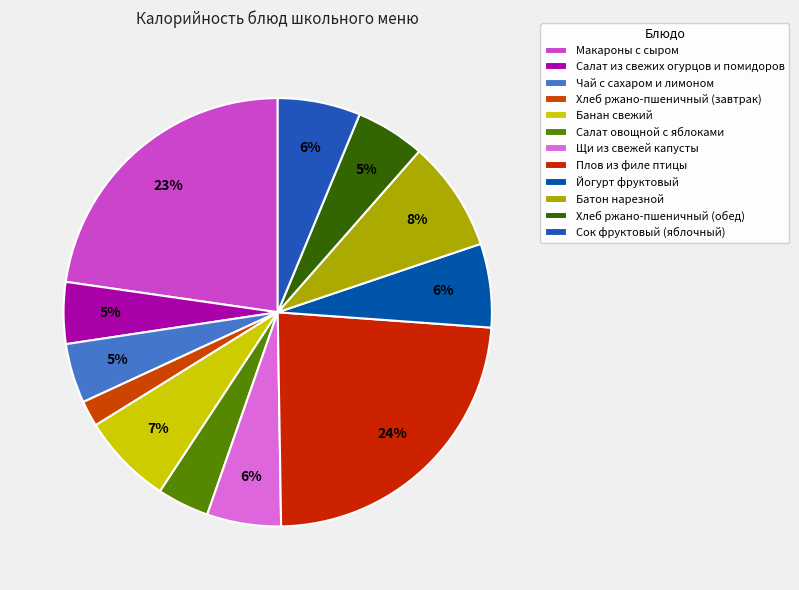

Count the number of slices in the pie.

12